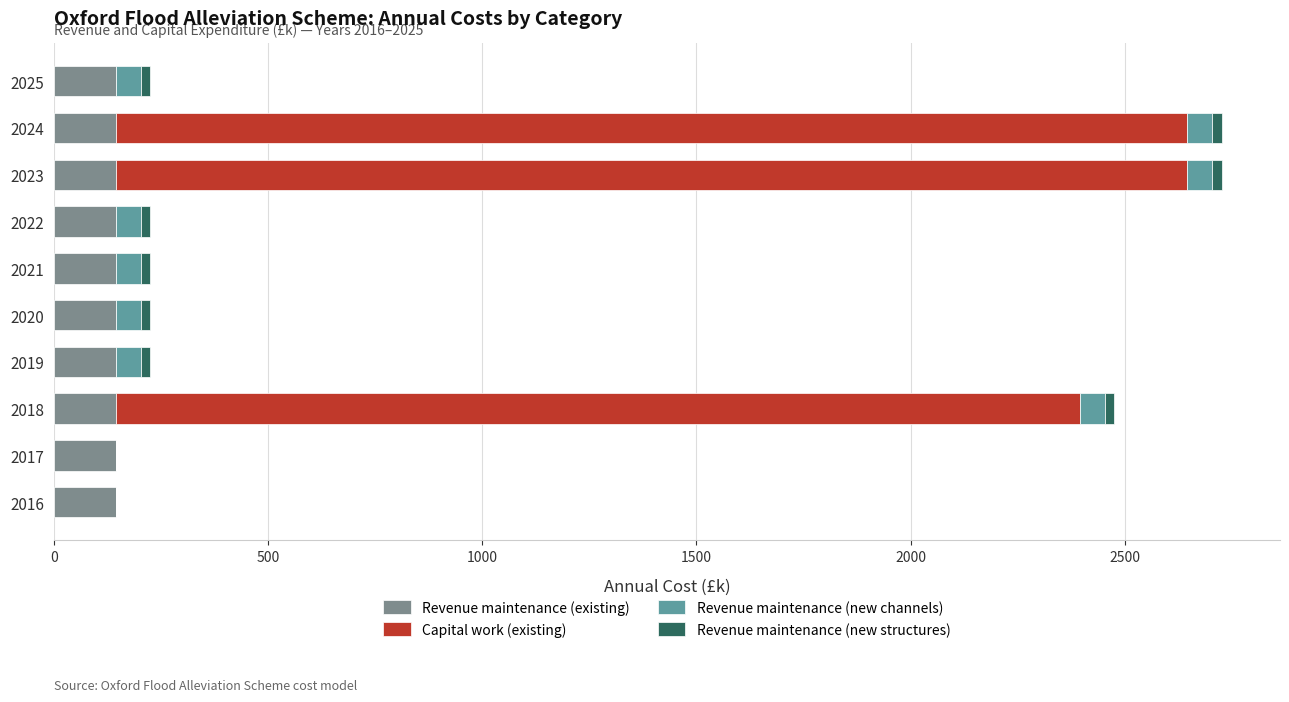

What is the highest value of the Revenue maintenance (existing) series?

145.0